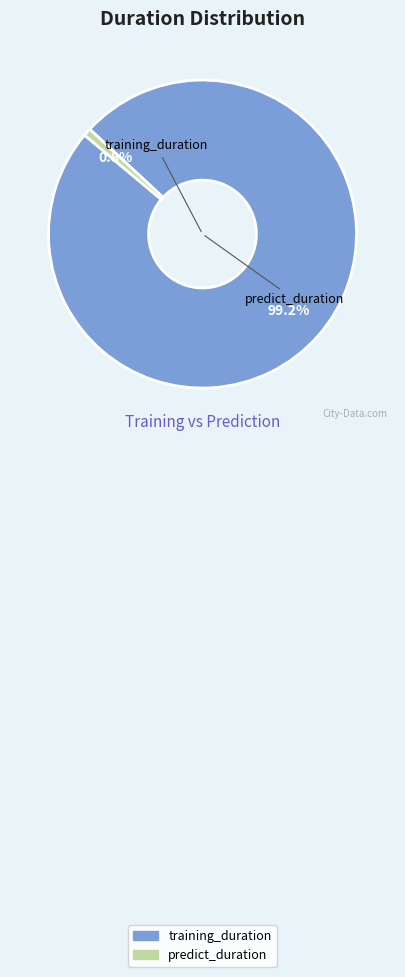

To the nearest percent, what is the combined percentage of training_duration and predict_duration?

100%